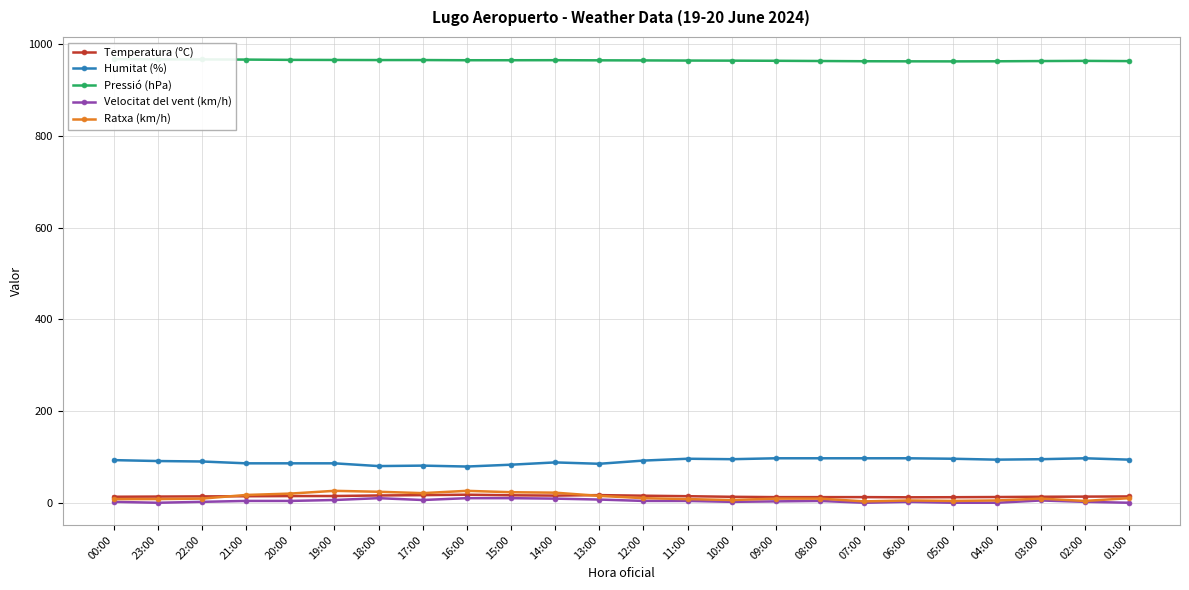

Between 19:00 and 16:00, which series saw the biggest shift?

Humitat (%)